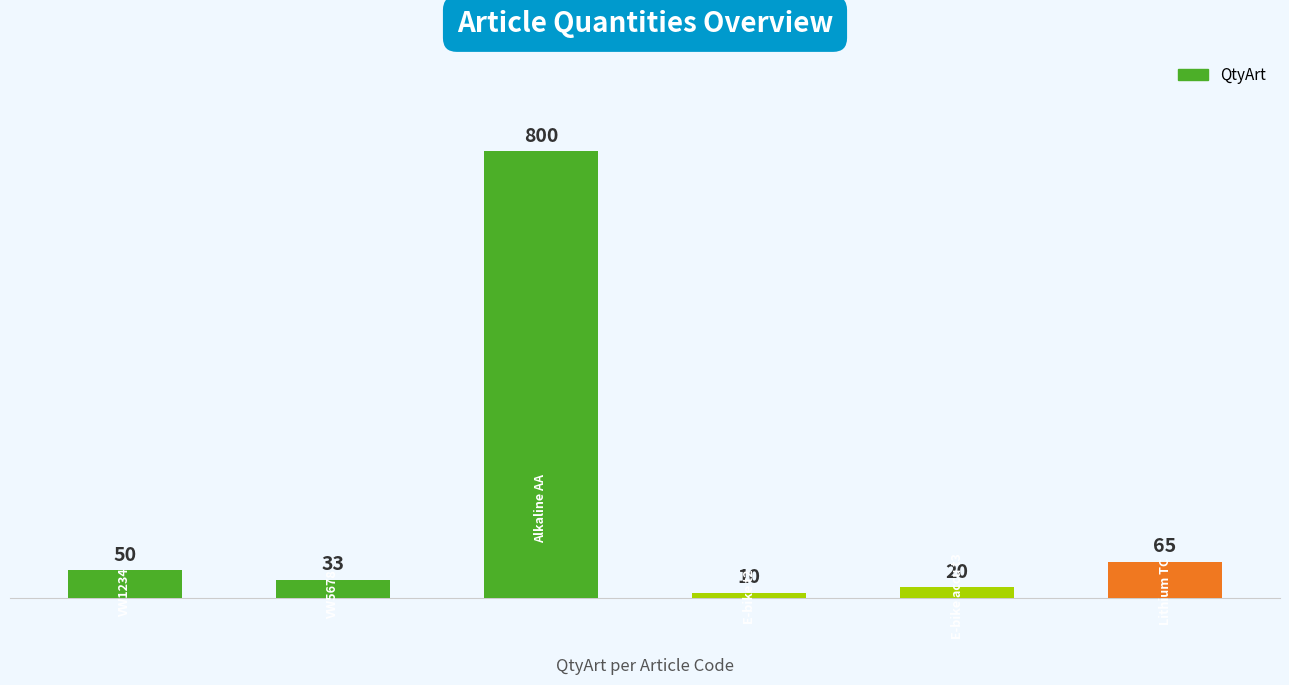

What is the value of the 3rd bar from the left?

800